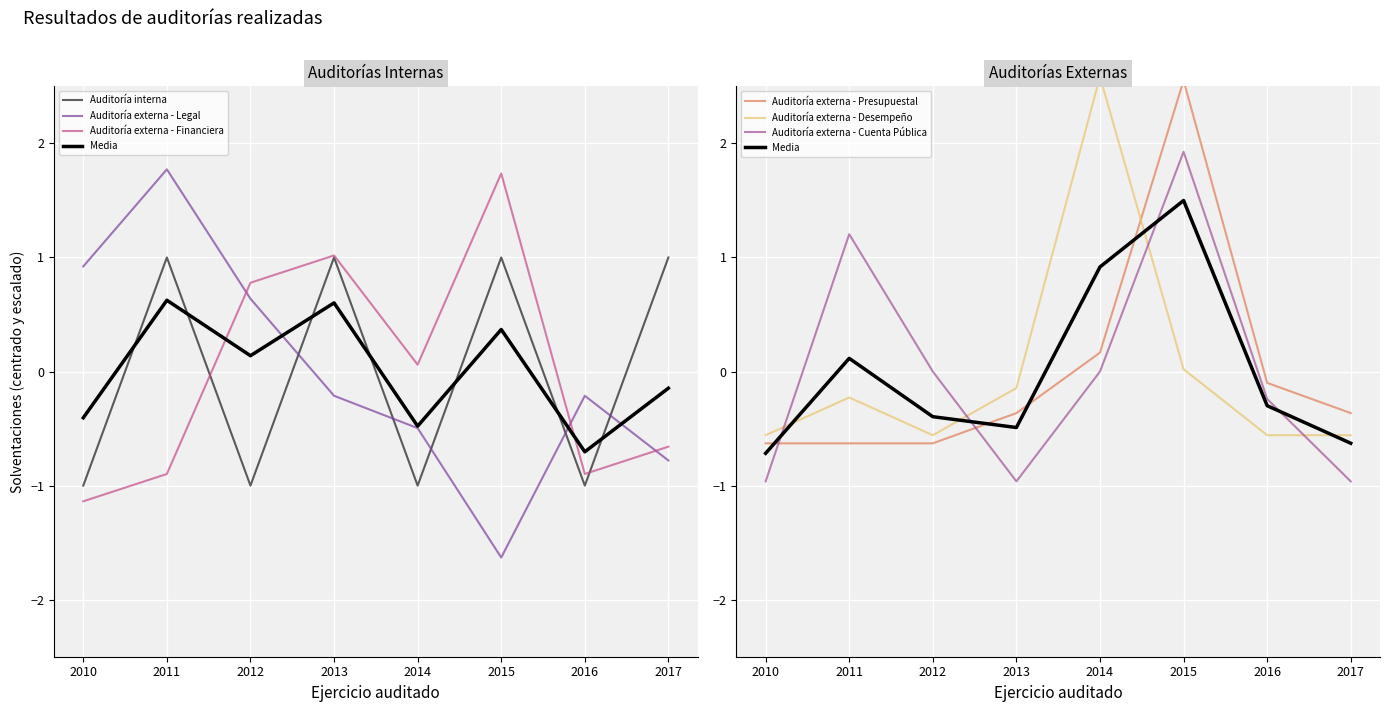

What is the spread (max minus min) of values at 2015?

4.2